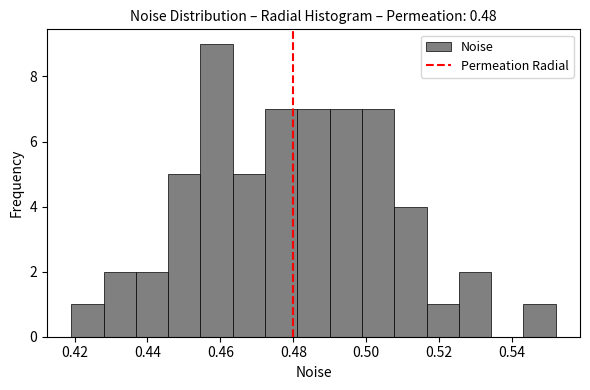

Which range on the x-axis has the tallest bar?

0.454 to 0.464